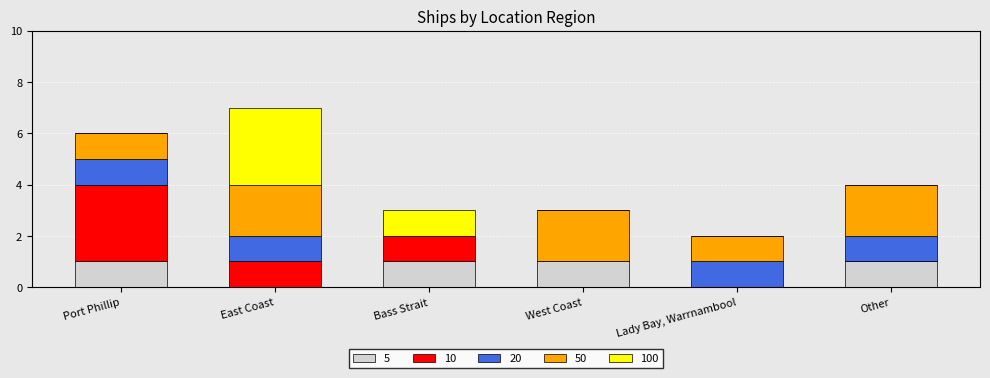

How many series are shown in this chart?

5